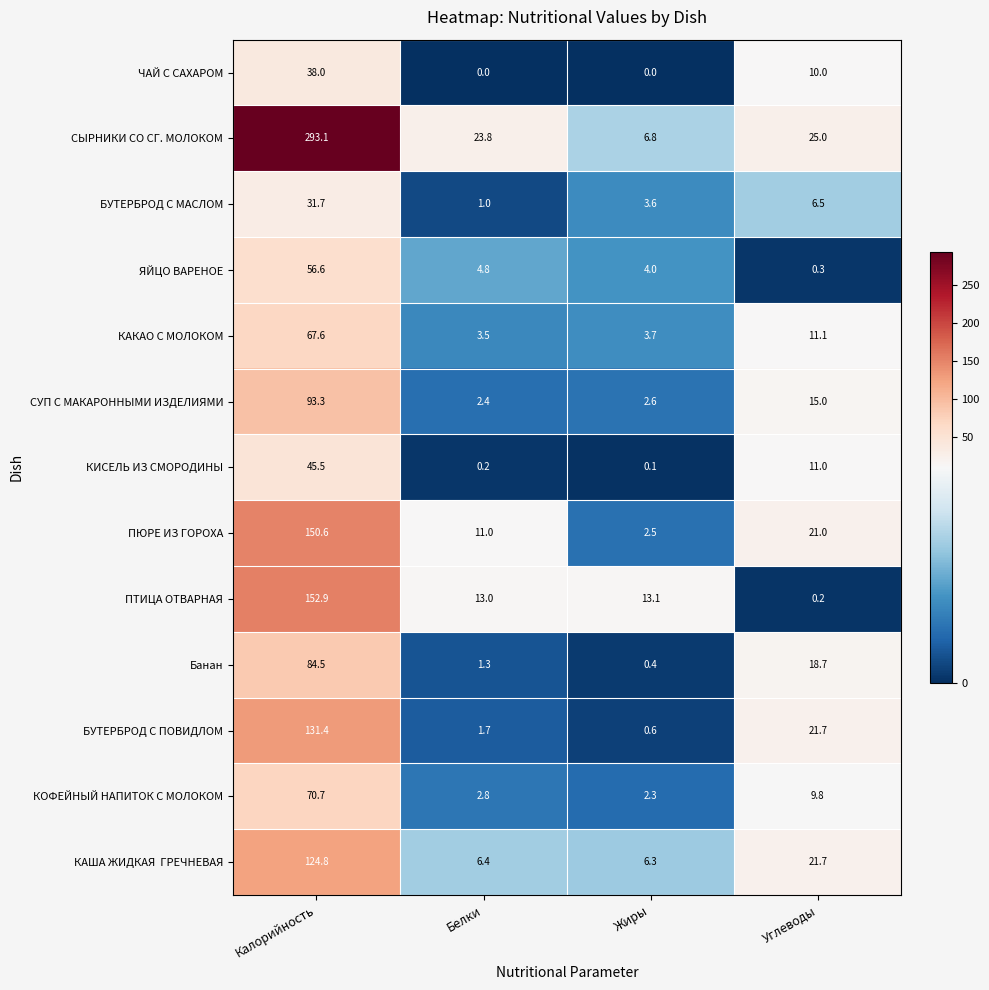

At which label does СУП С МАКАРОННЫМИ ИЗДЕЛИЯМИ reach its minimum?

Белки